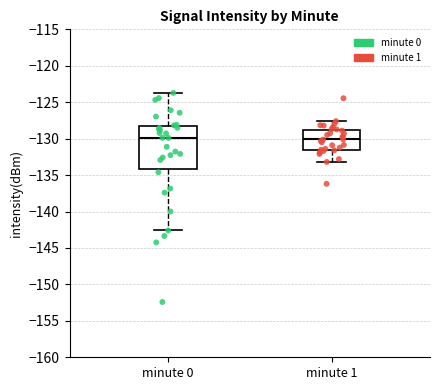

Reading left to right, transcribe this box plot: for each box, give where its median line is, the range the box spans, and where its two whiskers end, as read against the y-axis. The values are not printed on the chart, so give them approximately, as read against the axis.

minute 0: median -130.0, box -134.0 to -128.5, whiskers -142.5 to -123.5
minute 1: median -130.0, box -131.5 to -129.0, whiskers -133.0 to -127.5